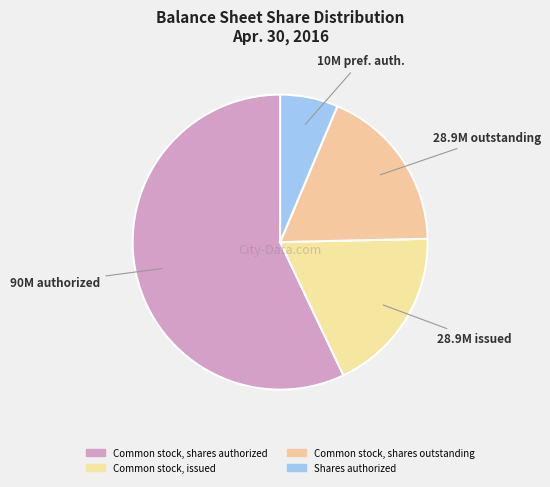

To the nearest percent, what is the average slice percentage?

25%